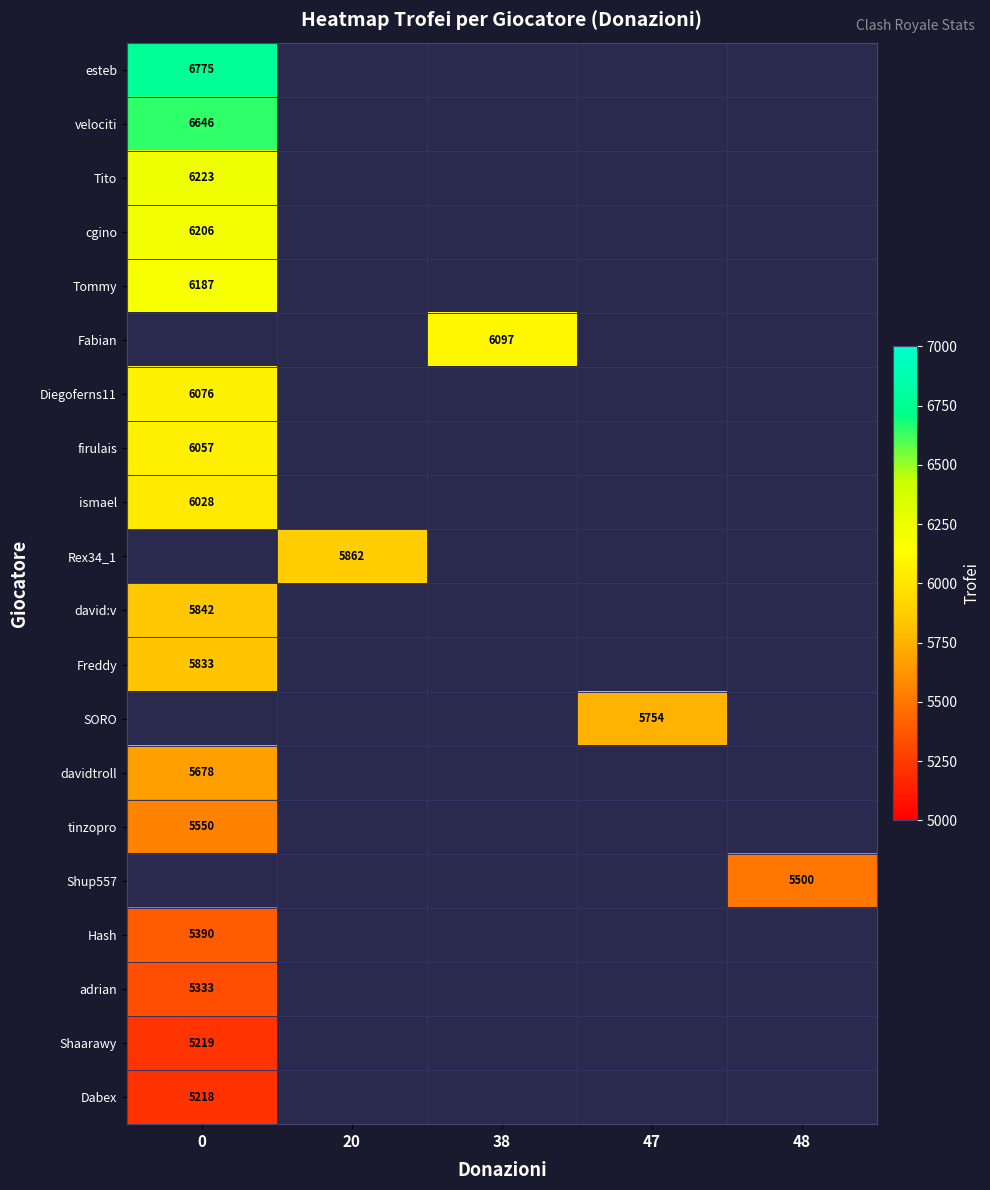

At how many categories does at least one series exceed 6546?

1